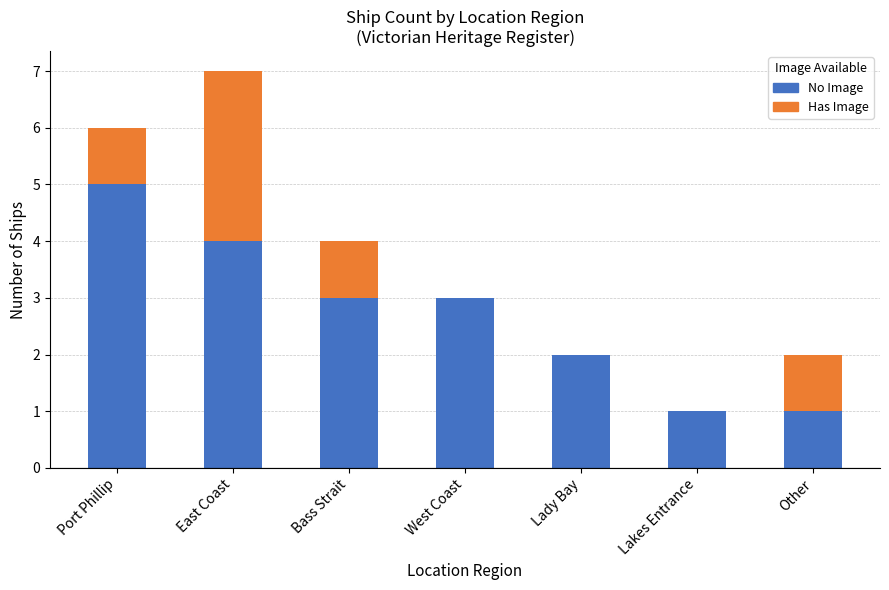

Reading left to right, what are the values for No Image?

Port Phillip=5	East Coast=4	Bass Strait=3	West Coast=3	Lady Bay=2	Lakes Entrance=1	Other=1